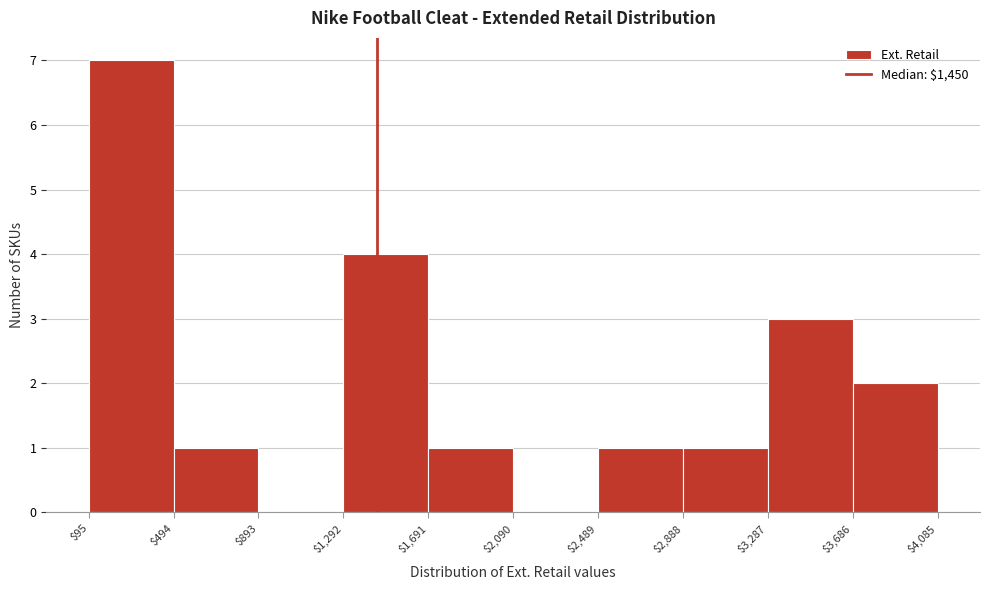

Over which range of the x-axis is the bar tallest?

$95 to $494